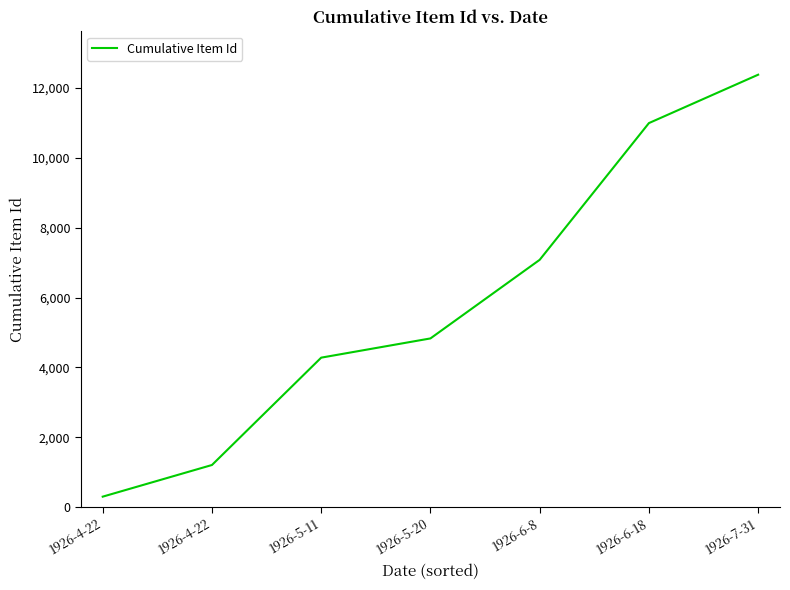

Does the chart display data point markers on the line(s)?

No